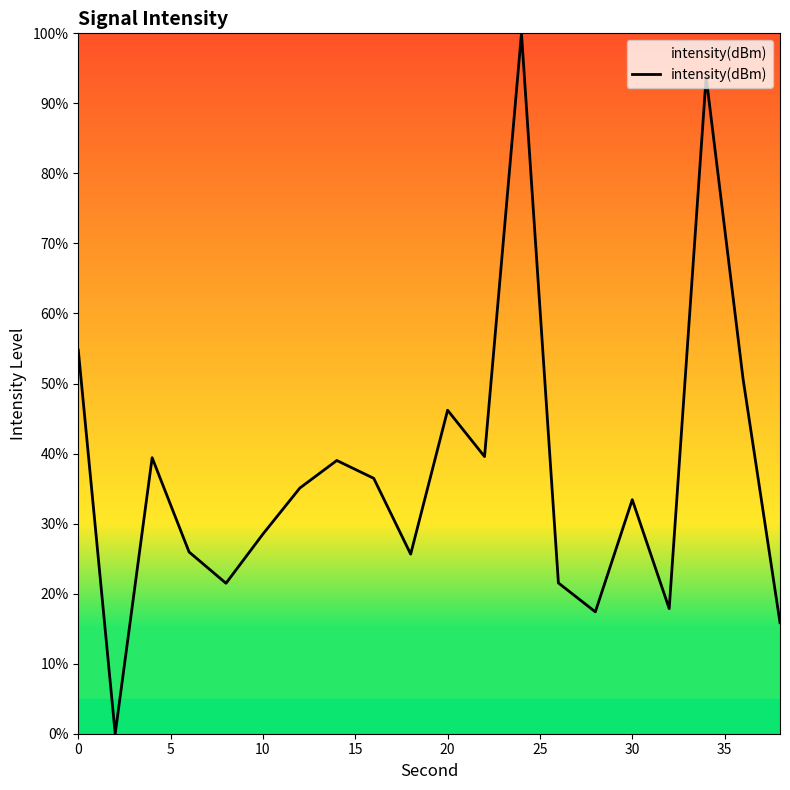

What is the greatest value displayed?

100.0